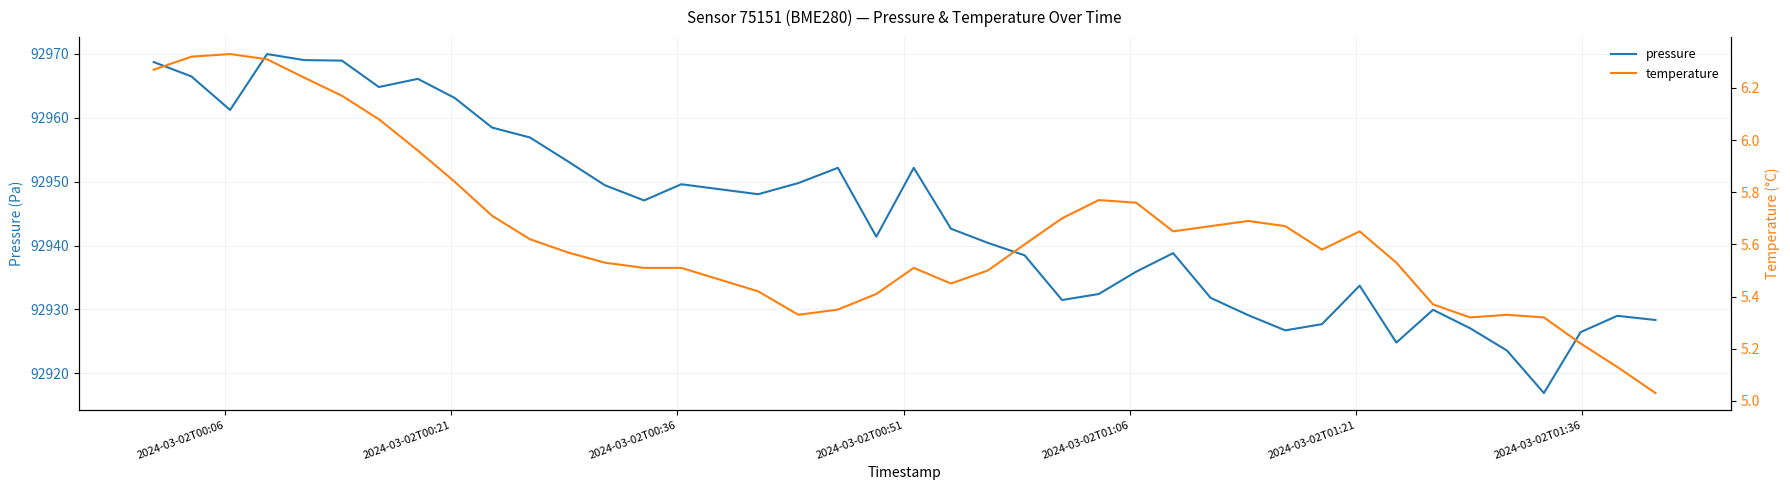

Which has a higher value, 2024-03-02T00:21 or 2024-03-02T00:36?

2024-03-02T00:21